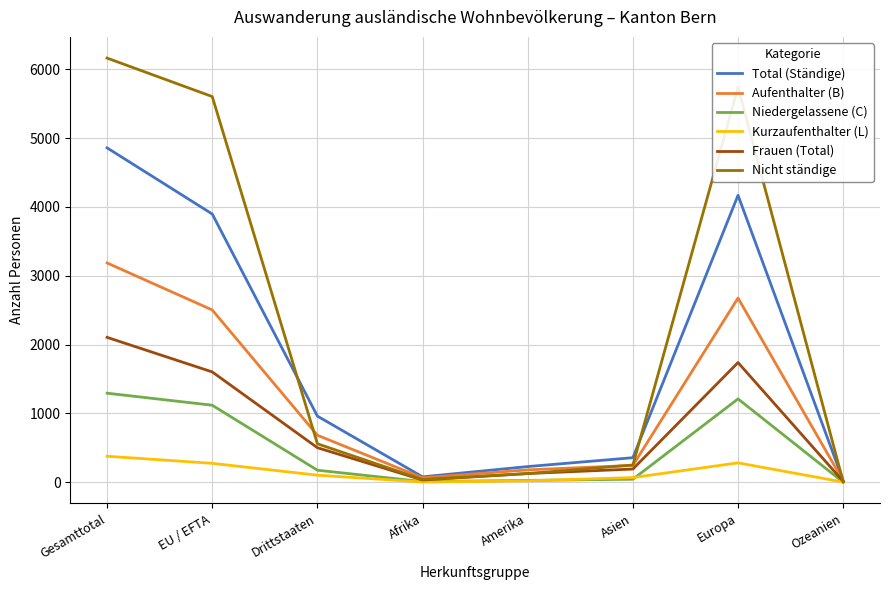

What is the maximum value shown in the chart?

6162